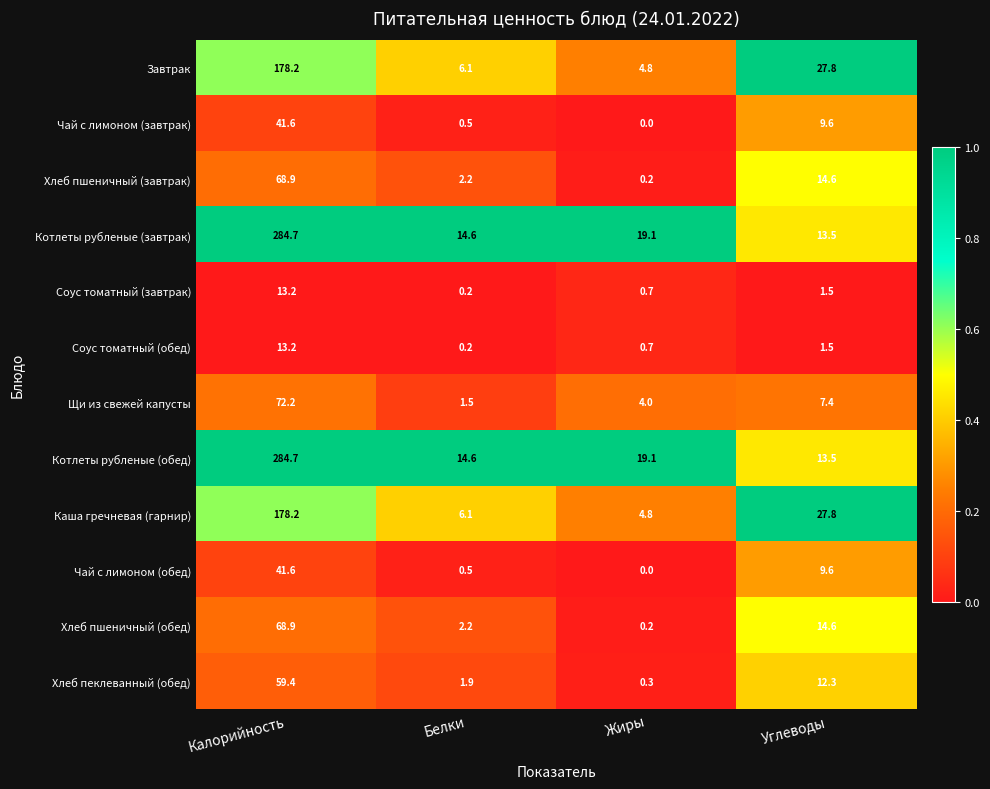

What is the approximate value of Хлеб пшеничный (обед) at Углеводы?

14.6